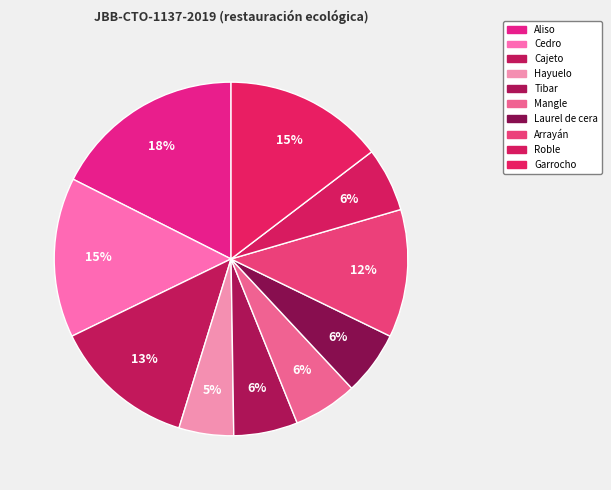

True or false: Tibar accounts for 18% of the total.

False